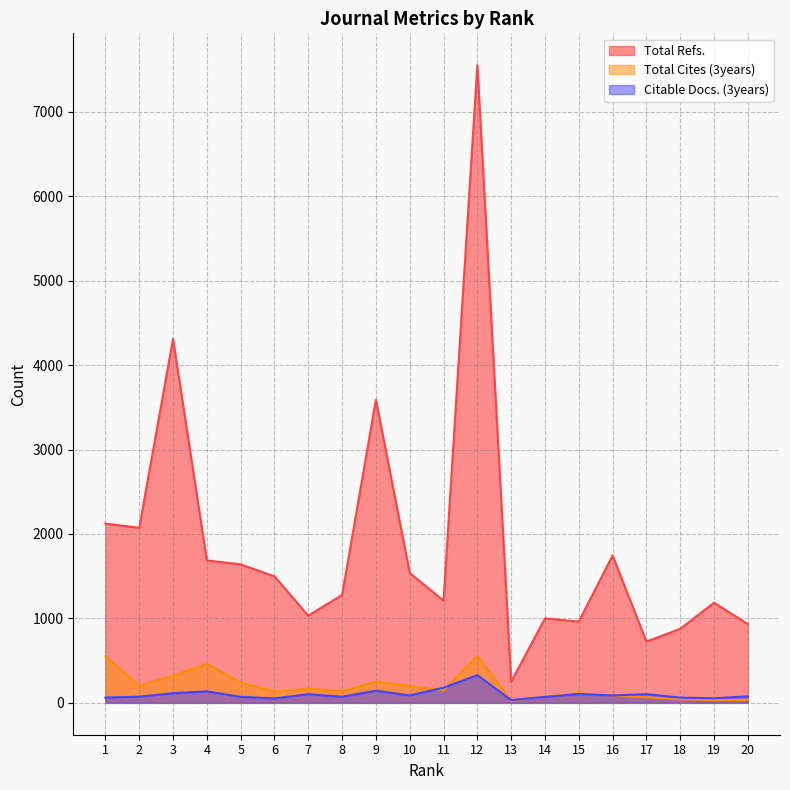

Does the chart have visible grid lines?

Yes